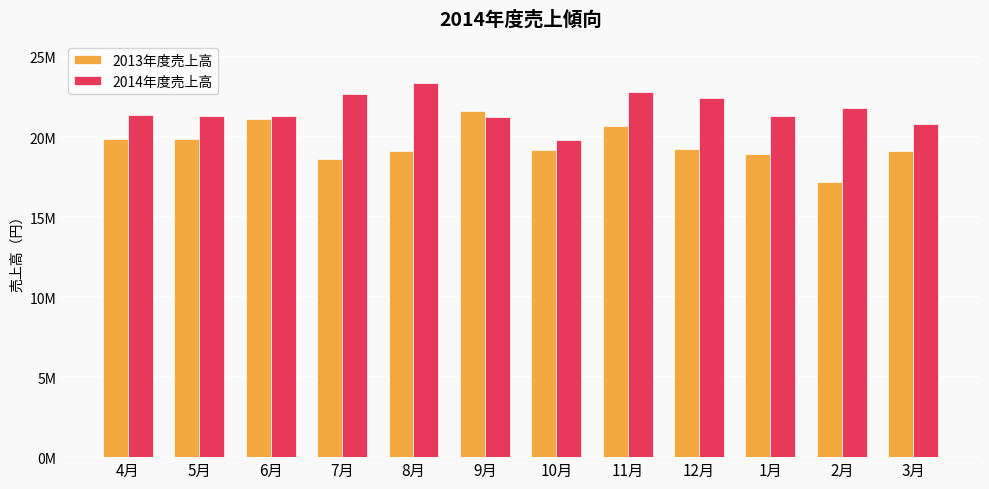

Are the bars horizontal?

No